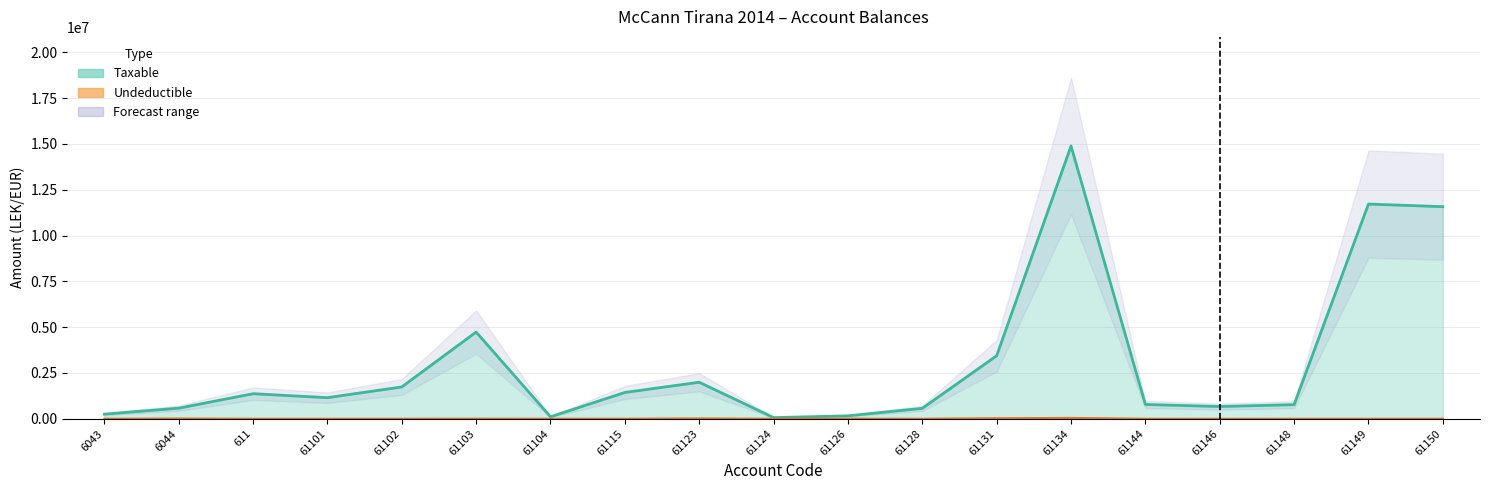

At which label does Taxable (line) first exceed 1149043?

611